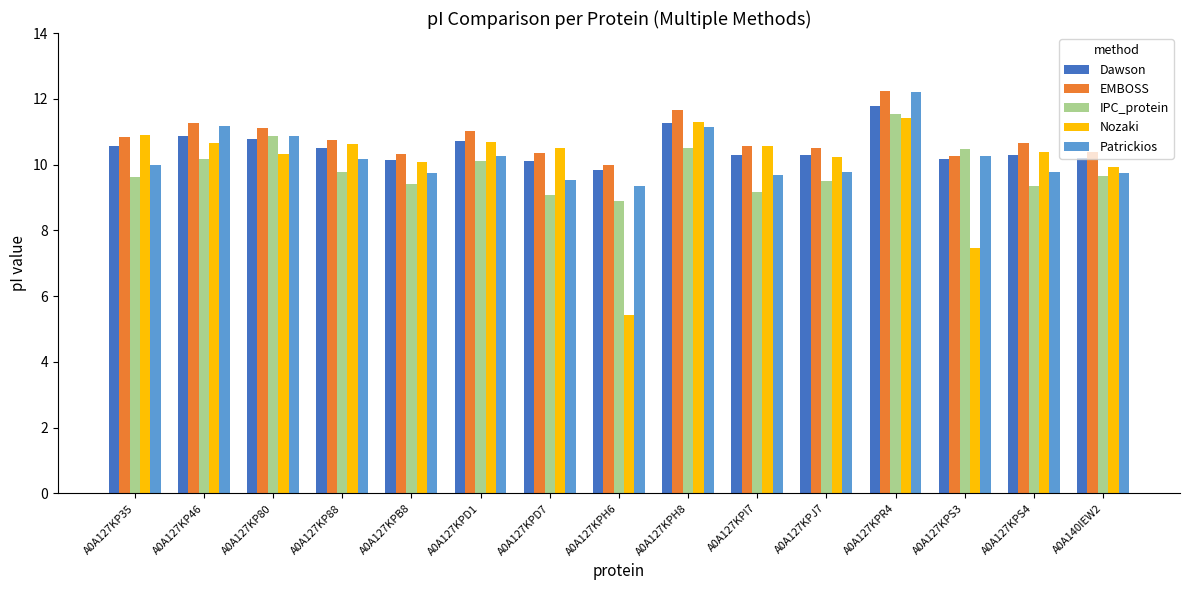

Where does the EMBOSS series first go above 10?

A0A127KP35